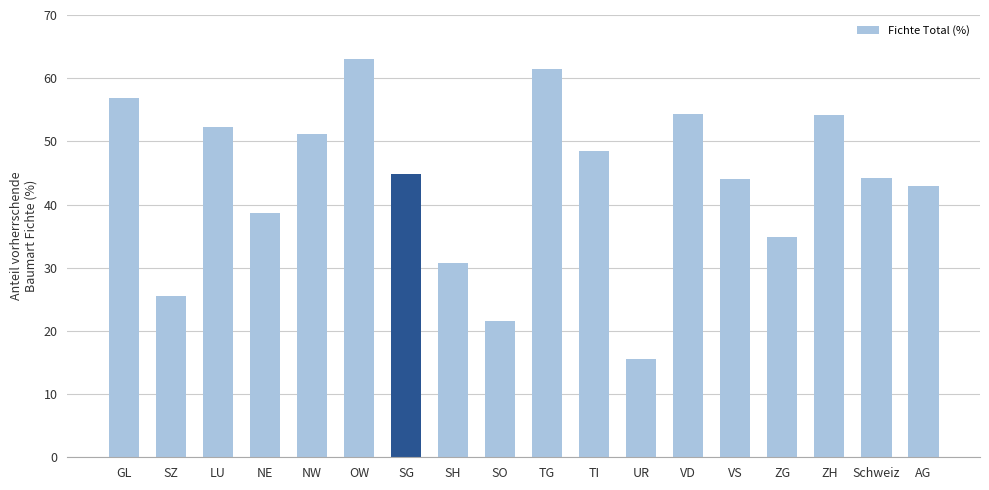

At which label does the data first exceed 44?

GL